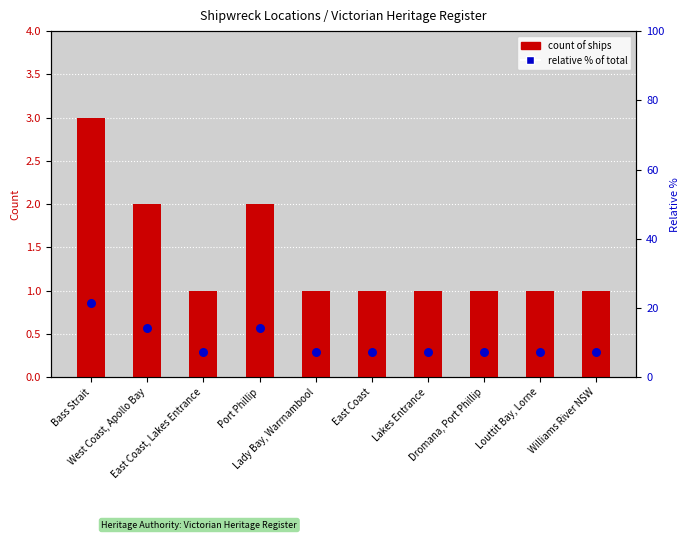

At which category is the sum across all series the highest?

Bass Strait